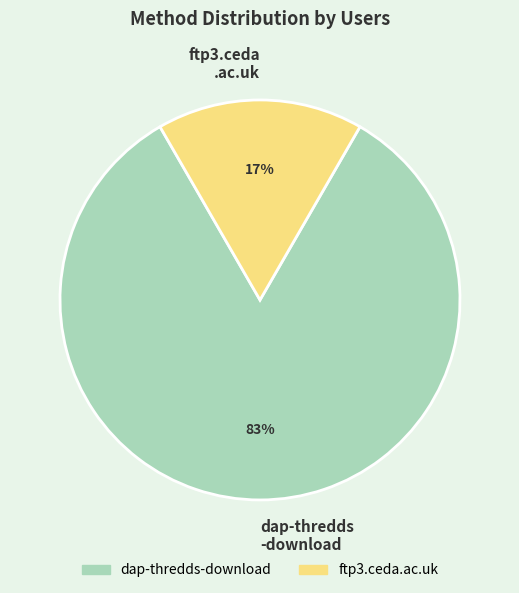

How many slices are in this pie chart?

2